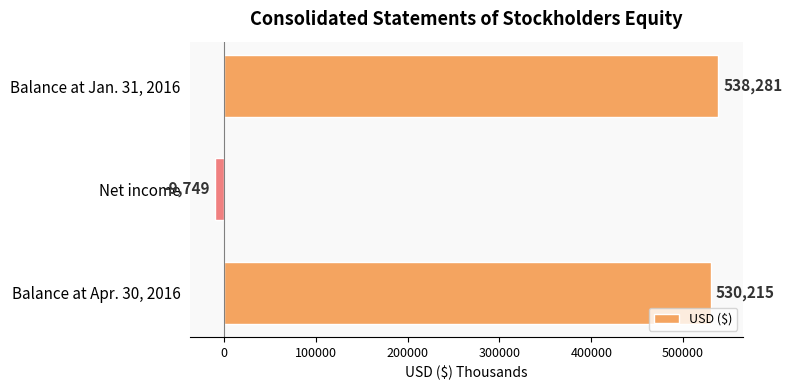

The value at Balance at Apr. 30, 2016 is 530215. True or false?

True